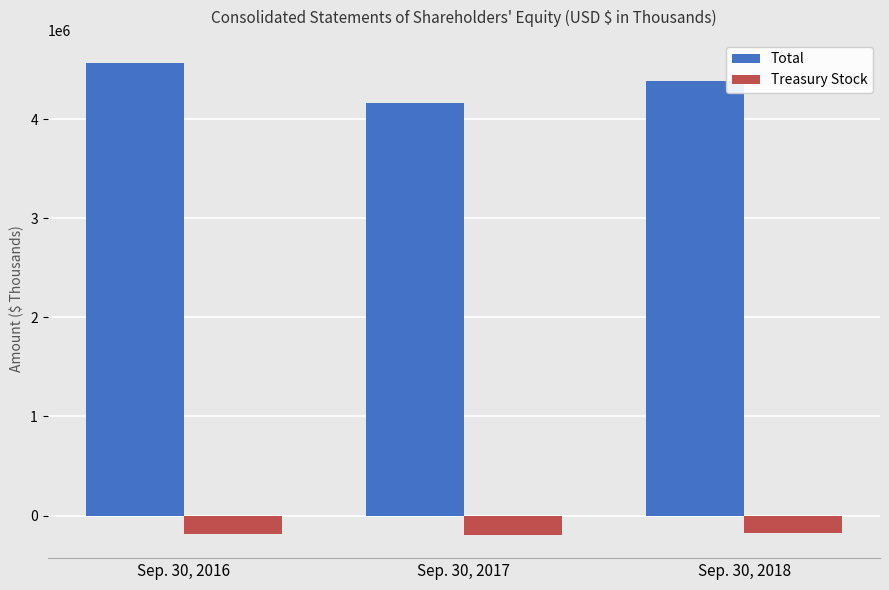

At which category is the sum across all series the highest?

Sep. 30, 2016